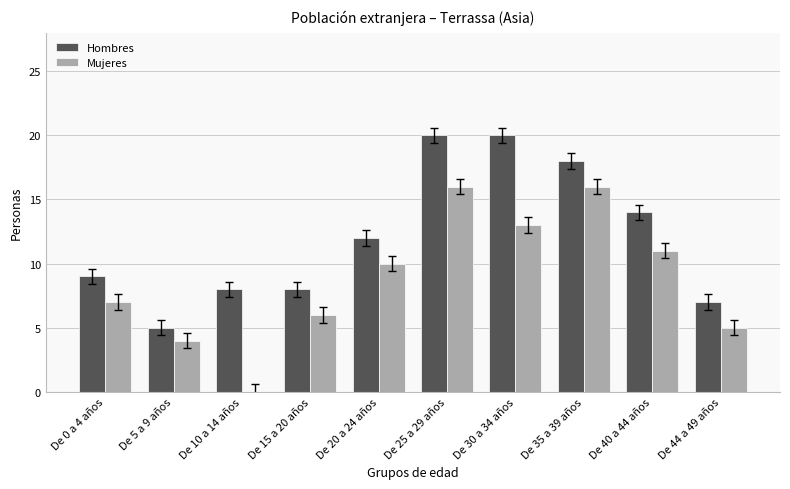

What is the sum of all Mujeres values?

88